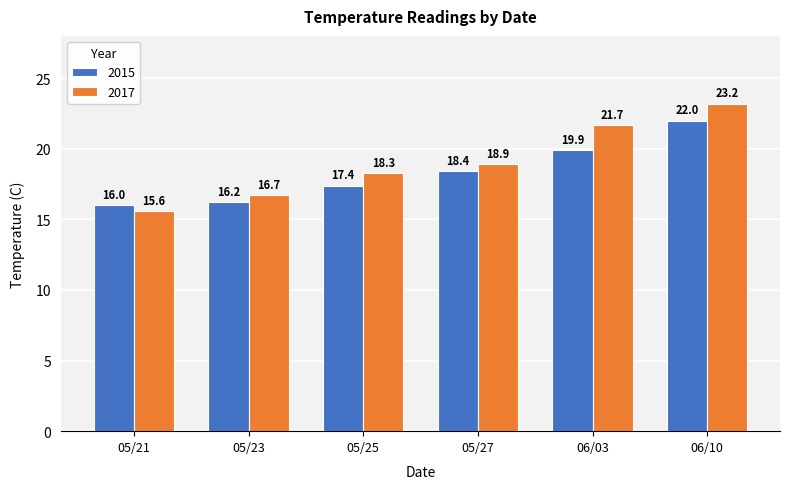

Is the value of 2017 at 05/21 greater than the value of 2015 at 05/23?

No